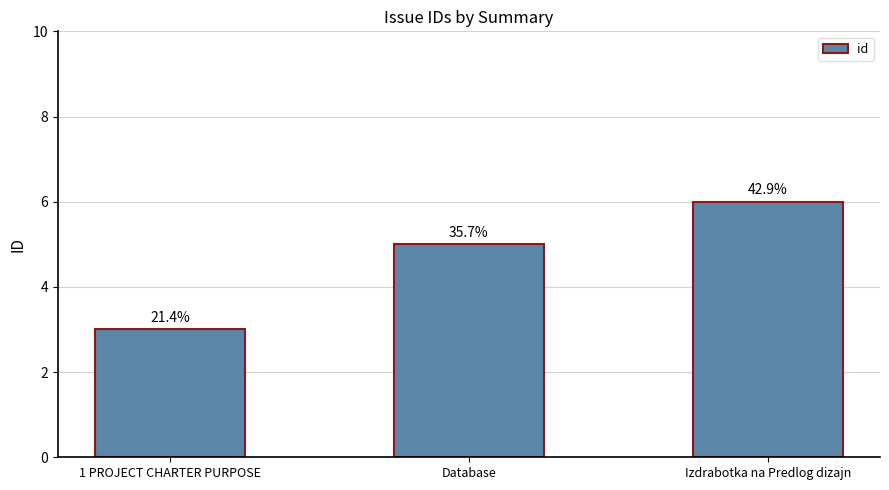

What is the maximum value shown in the chart?

6